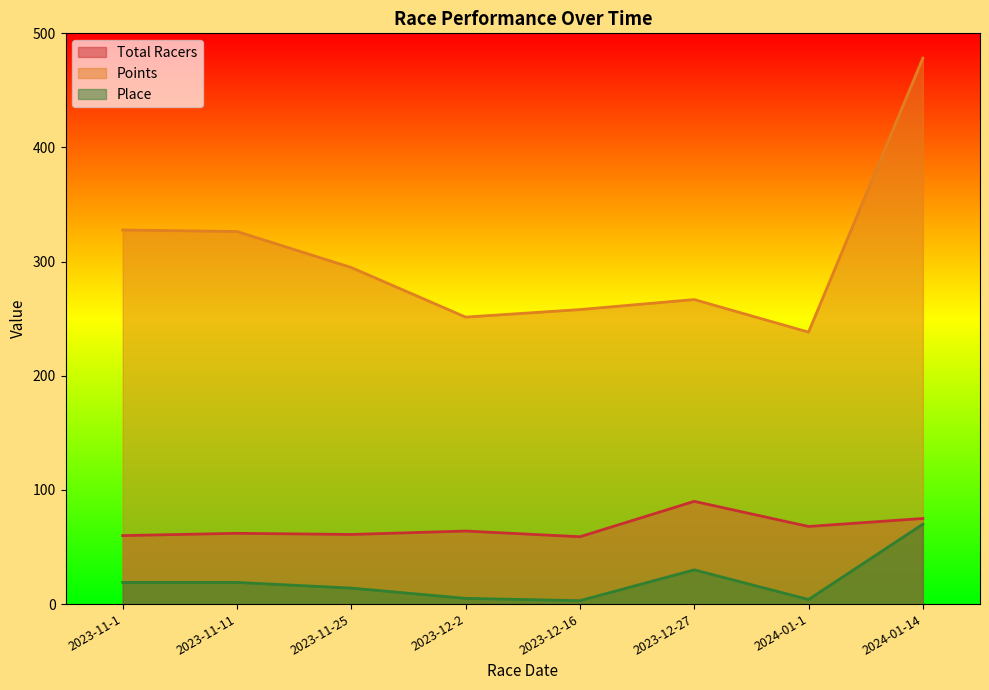

Is the value of Points at 2023-11-25 greater than the value of Place at 2023-11-25?

Yes